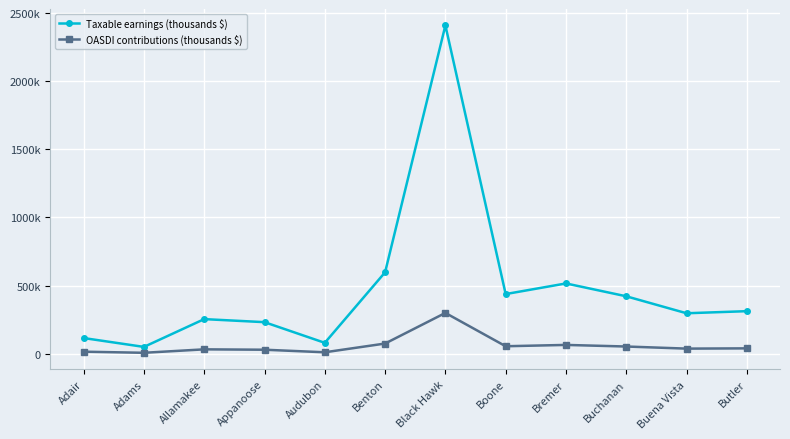

What are all the series names shown in the legend?

Taxable earnings (thousands $), OASDI contributions (thousands $)